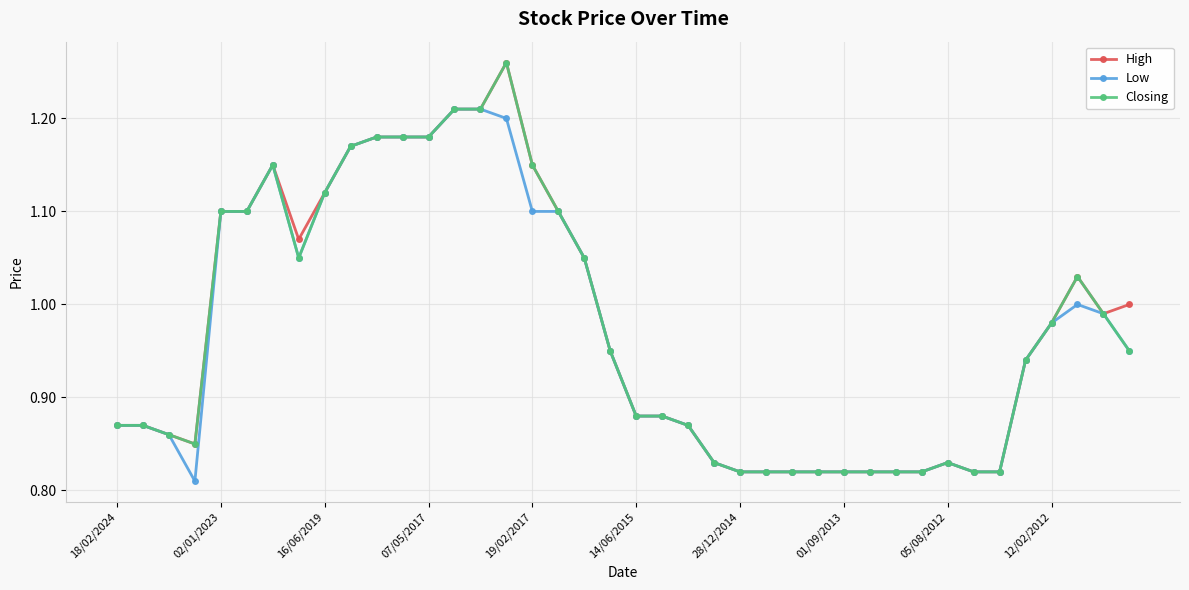

True or false: Closing has more than 1 points higher than both neighbors.

True